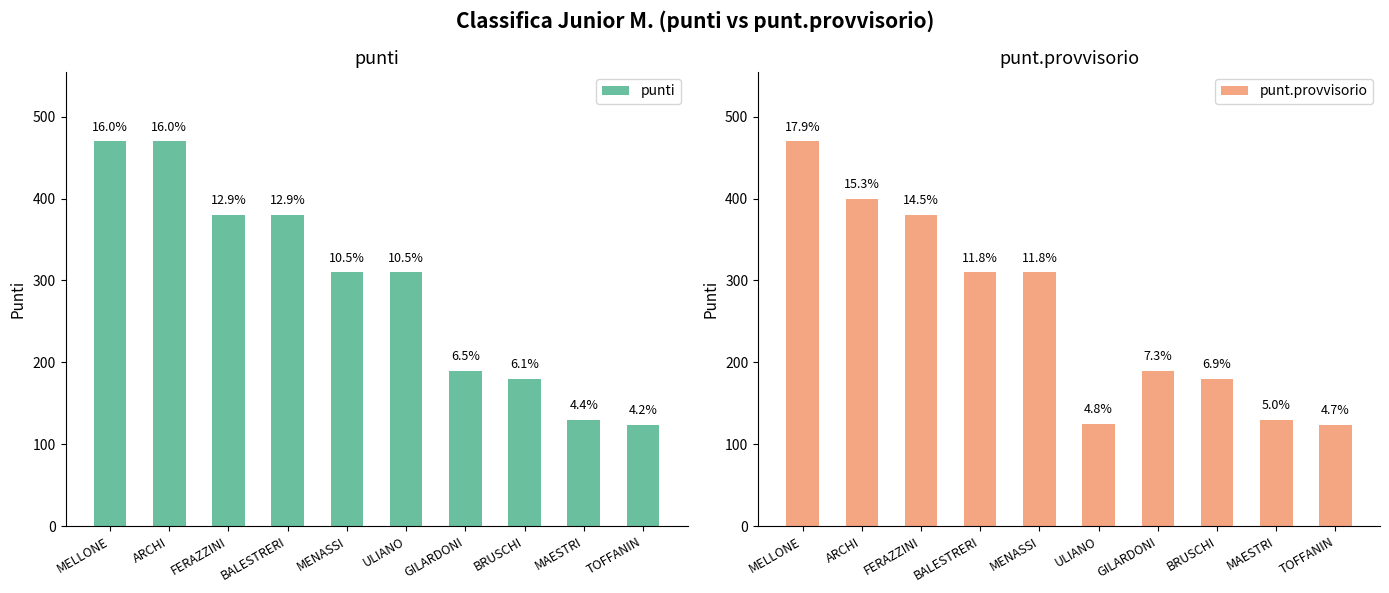

Which label corresponds to the largest value in the chart?

MELLONE